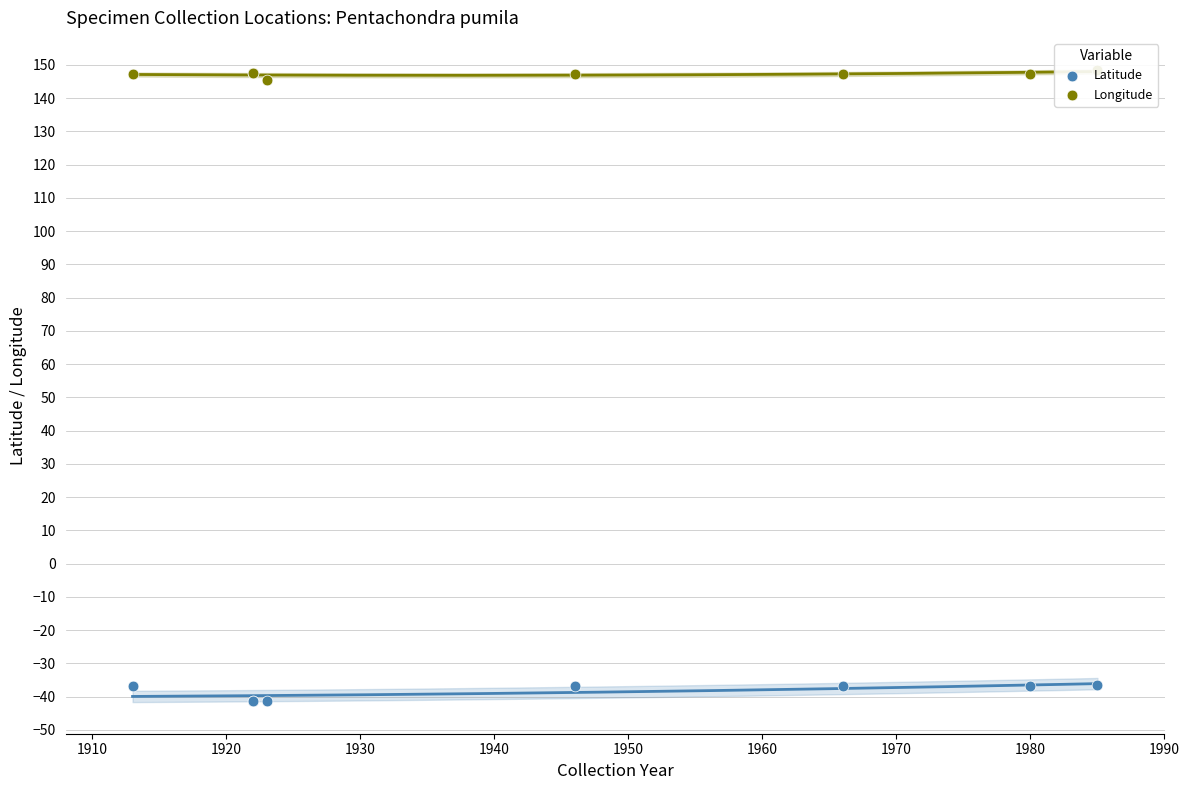

Which series contains the lowest Y value?

Latitude